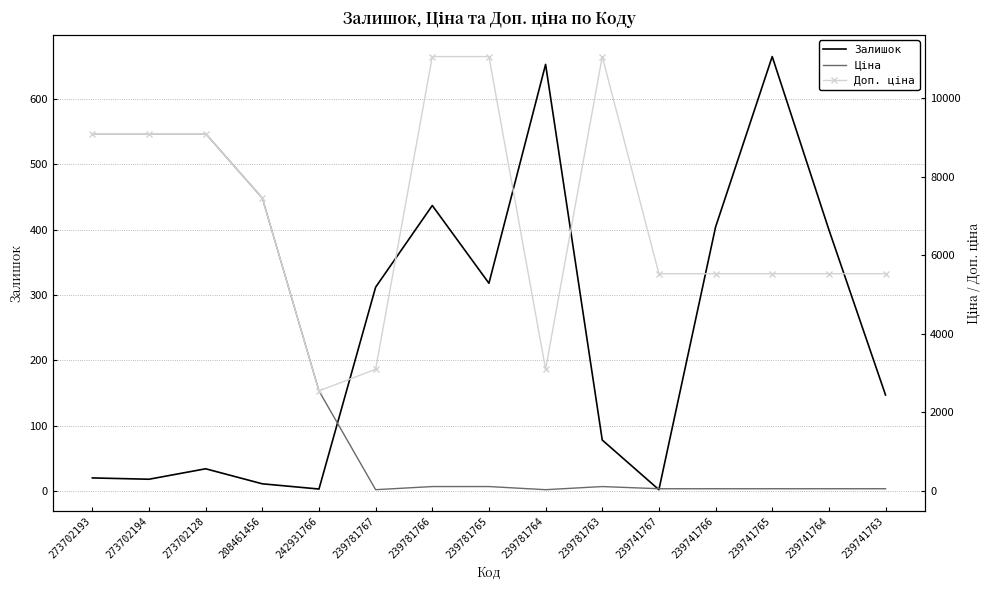

Reading left to right, what are all the values shown in this chart?

Залишок: 273702193=20.0	273702194=18.0	273702128=34.0	208461456=11.0	242931766=3.0	239781767=312.0	239781766=437.0	239781765=318.0	239781764=653.0	239781763=78.0	239741767=2.0	239741766=404.0	239741765=665.0	239741764=400.0	239741763=147.0
Ціна: 273702193=9092.0	273702194=9092.0	273702128=9092.0	208461456=7453.8	242931766=2545.8	239781767=30.9	239781766=110.5	239781765=110.5	239781764=30.9	239781763=110.5	239741767=55.3	239741766=55.3	239741765=55.3	239741764=55.3	239741763=55.3
Доп. ціна: 273702193=9092.0	273702194=9092.0	273702128=9092.0	208461456=7453.8	242931766=2546.0	239781767=3095.0	239781766=11055.0	239781765=11055.0	239781764=3095.0	239781763=11055.0	239741767=5528.0	239741766=5528.0	239741765=5528.0	239741764=5528.0	239741763=5528.0